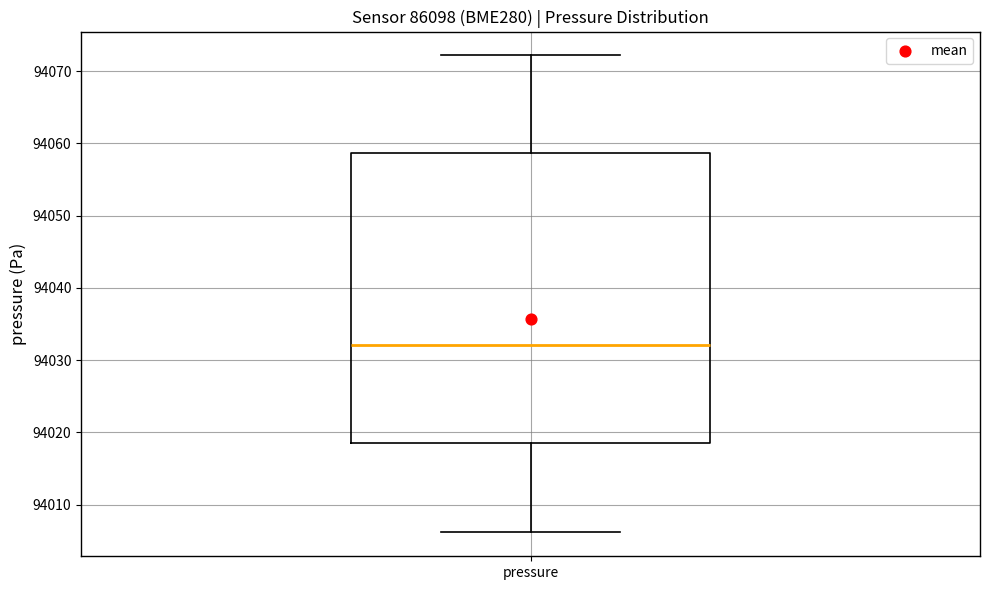

Transcribe this box plot: give where the median line is, the range the box spans, and where the two whiskers end, as read against the y-axis. The values are not printed on the chart, so give them approximately, as read against the axis.

median 94032, box 94019 to 94059, whiskers 94006 to 94072